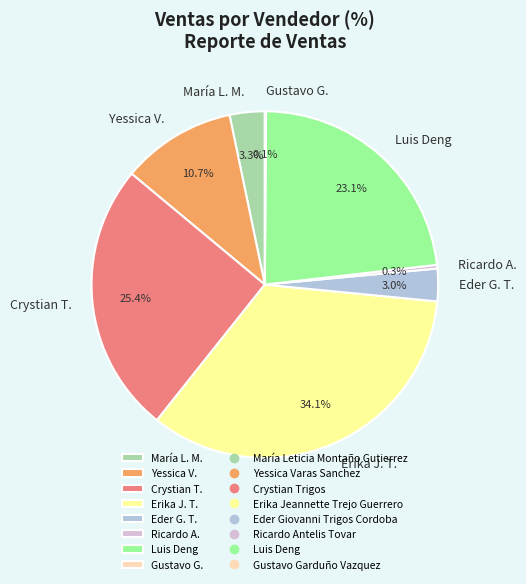

Which has a higher value, Erika J. T. or Luis Deng?

Erika J. T.